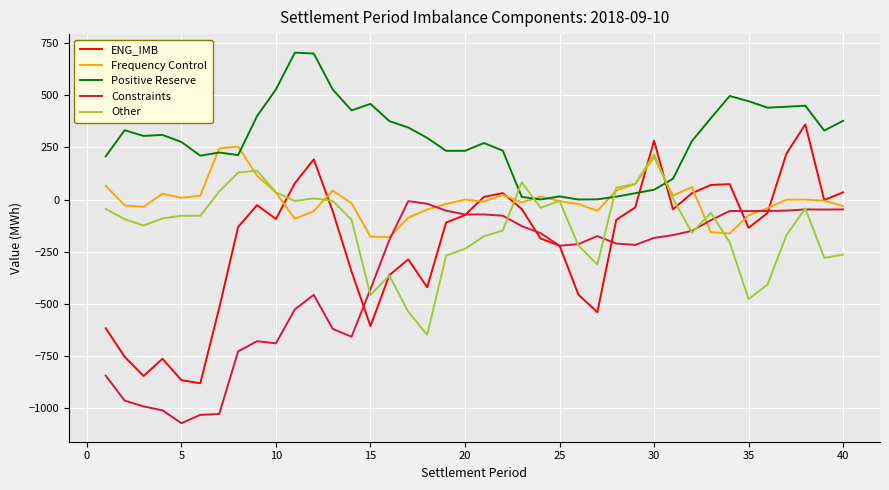

Which series has the largest total across all categories?

Positive Reserve